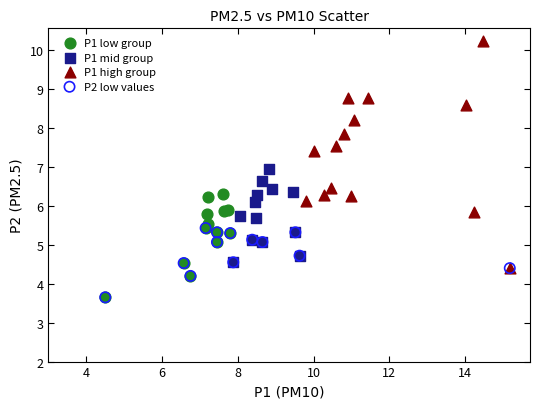

Which series has the largest Y range (max minus min)?

P1 high group